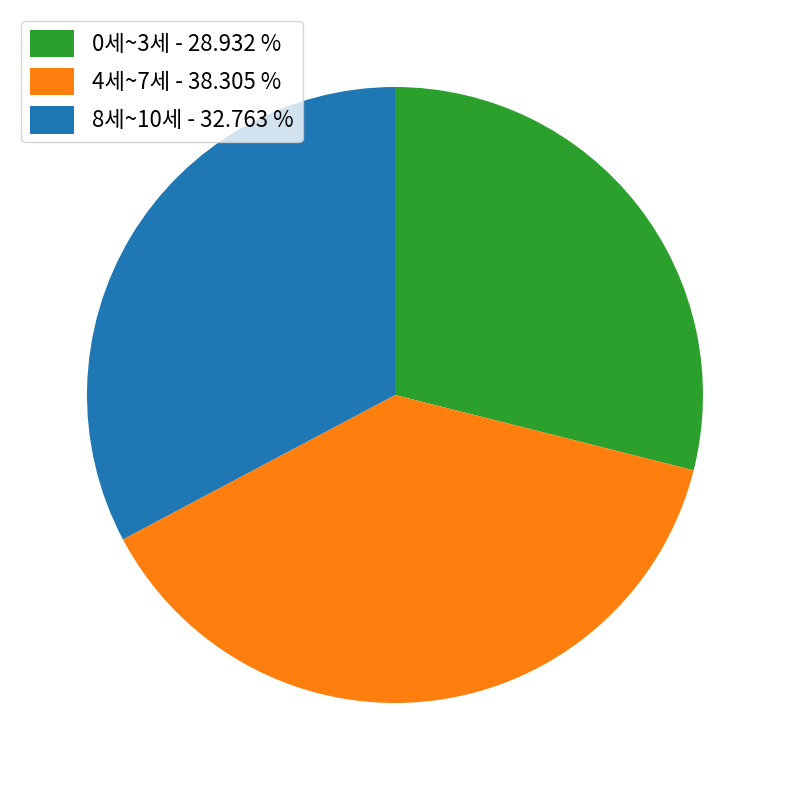

Is there a majority slice in this chart?

No